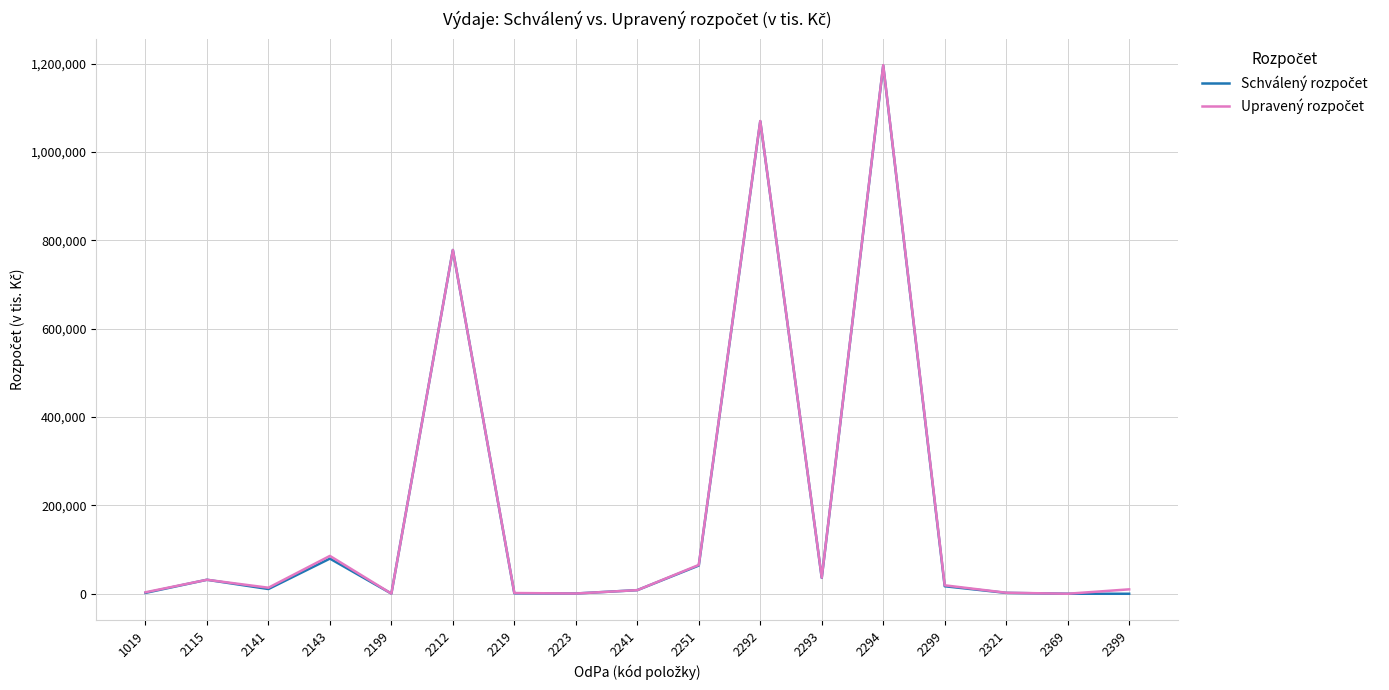

What is the maximum value shown in the chart?

1196856.0